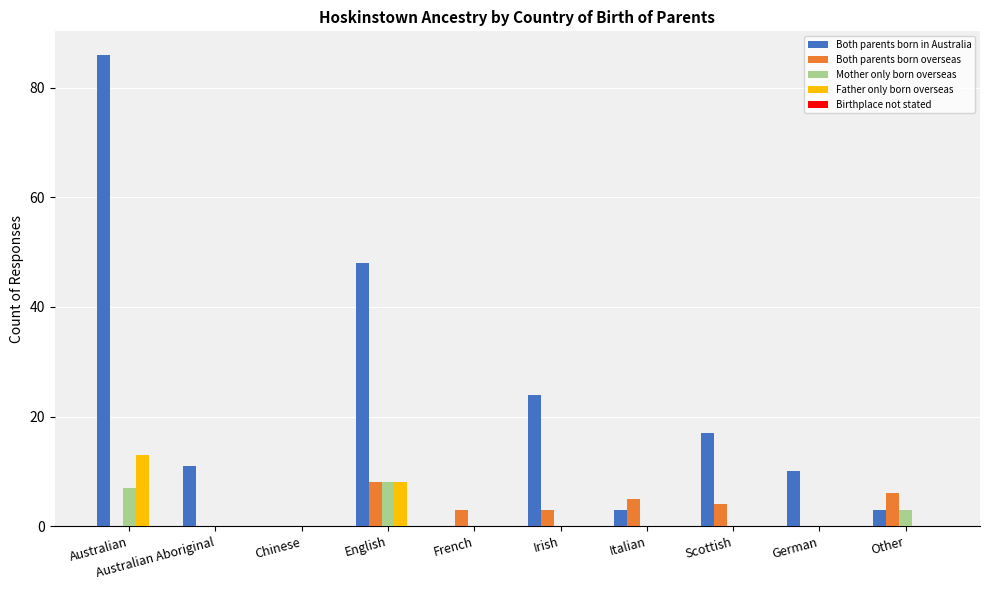

What is the sum of all Father only born overseas values?

21